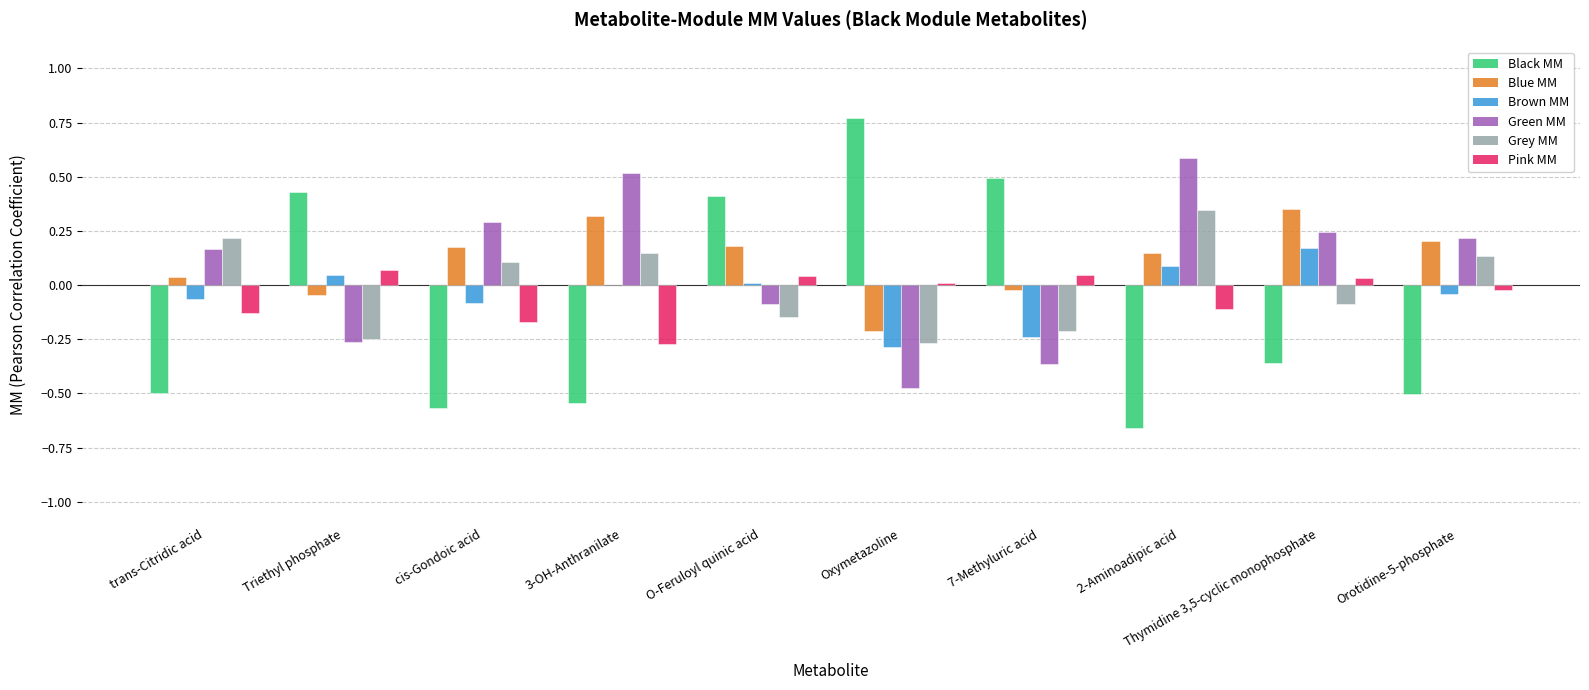

Does the chart contain stacked bars?

No